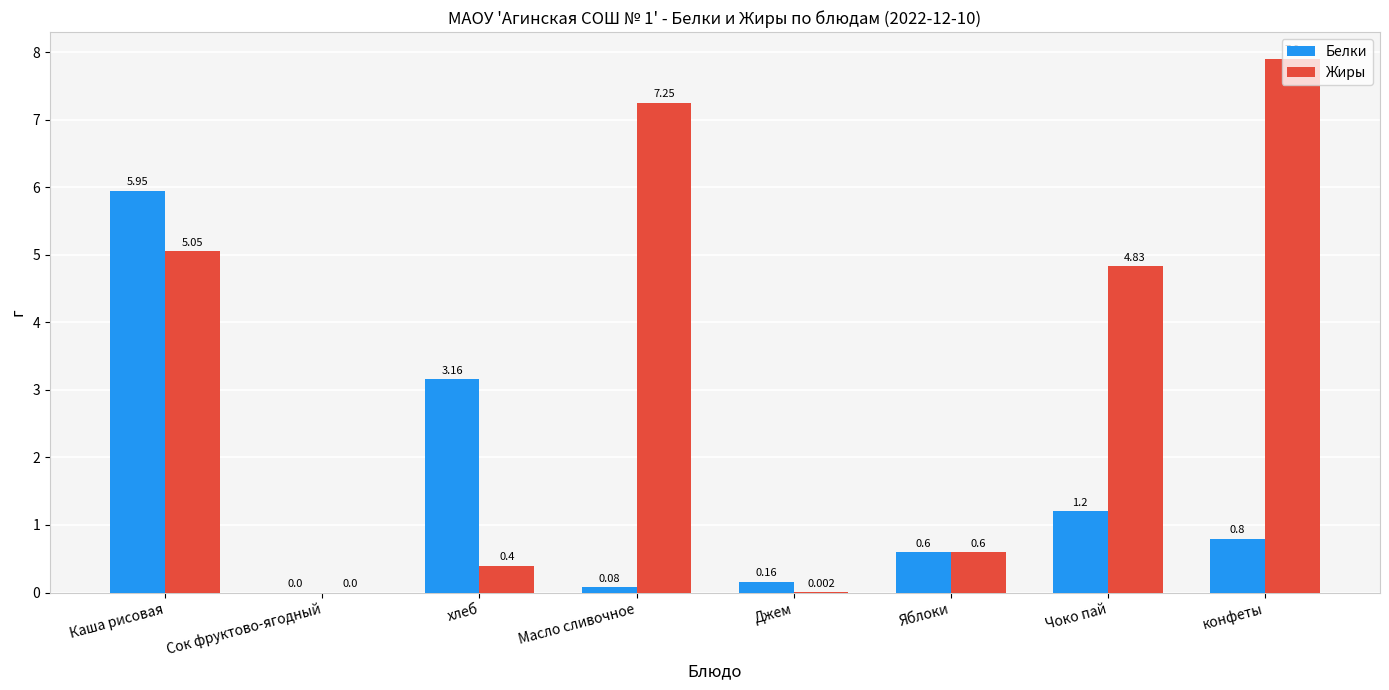

True or false: Жиры has a value of 0.0 at Сок фруктово-ягодный.

True